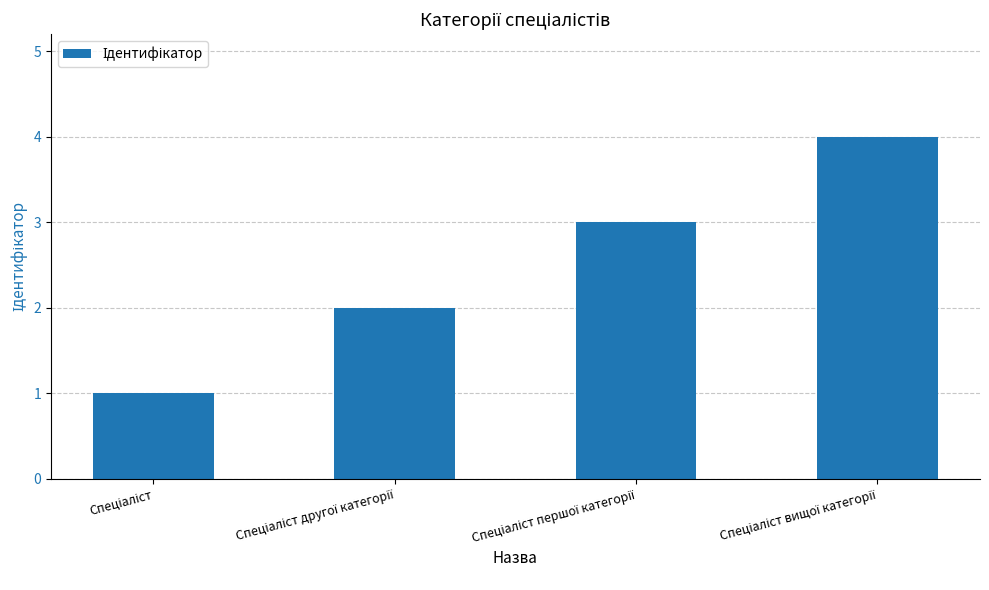

What is the minimum value shown in the chart?

1